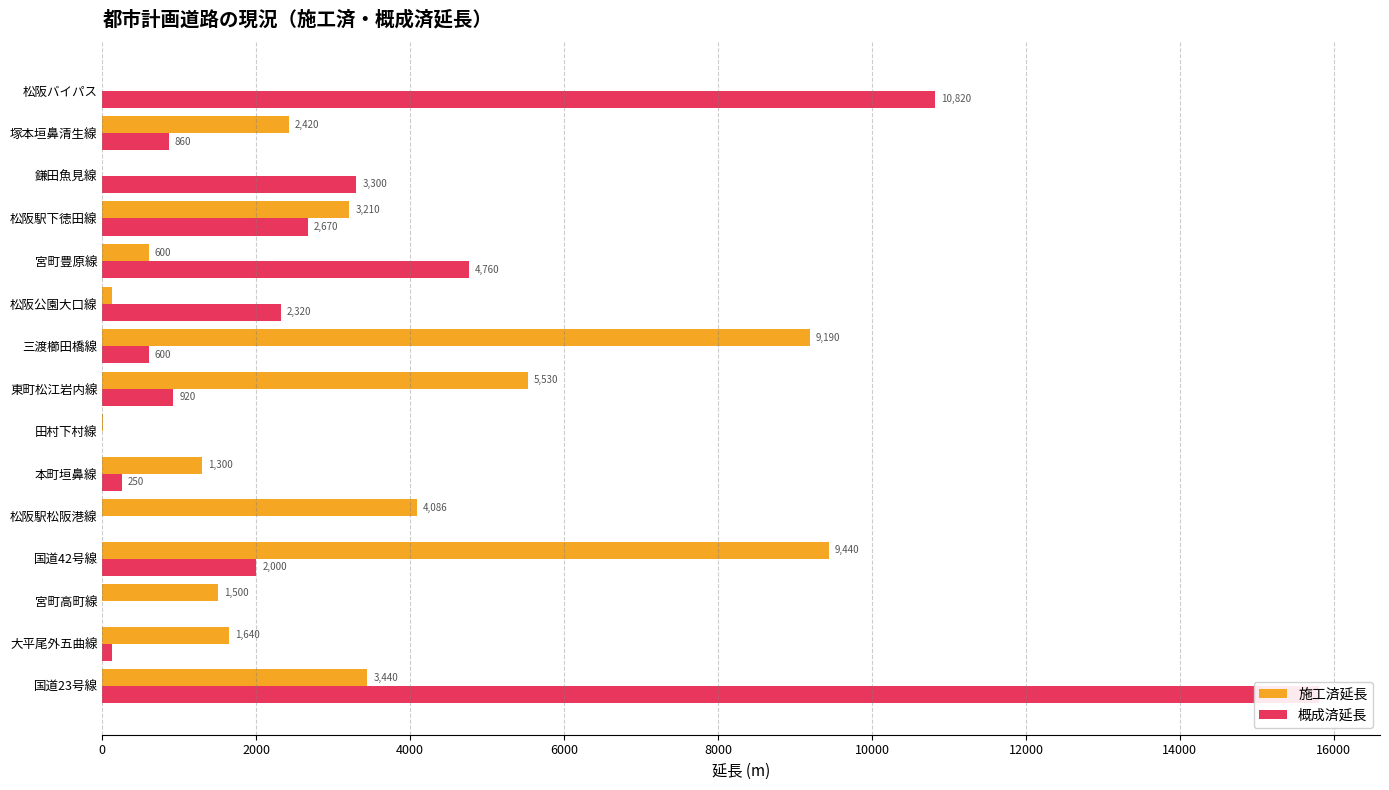

Are the bars grouped side by side (vs. stacked)?

Yes